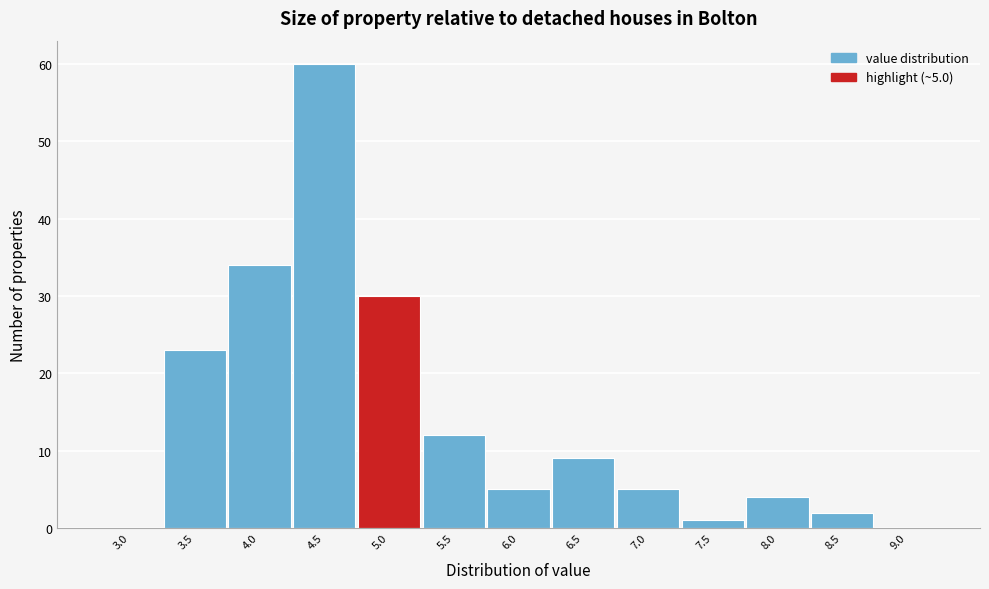

Reading left to right, extract all data points from this chart.

3.0=0	3.5=23	4.0=34	4.5=60	5.0=30	5.5=12	6.0=5	6.5=9	7.0=5	7.5=1	8.0=4	8.5=2	9.0=0